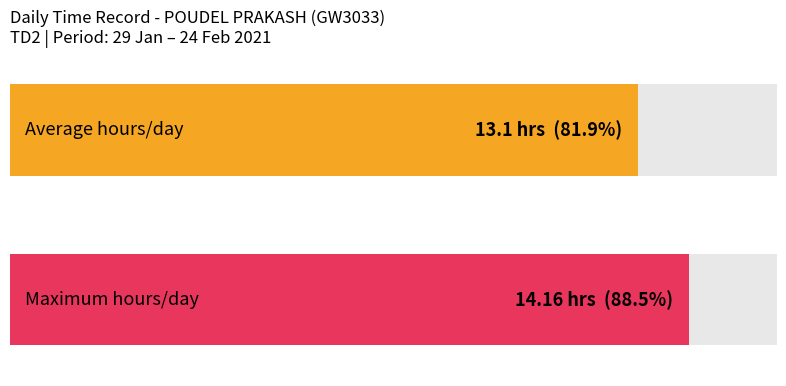

True or false: the data shows 4.8 at 8-Mon.

False